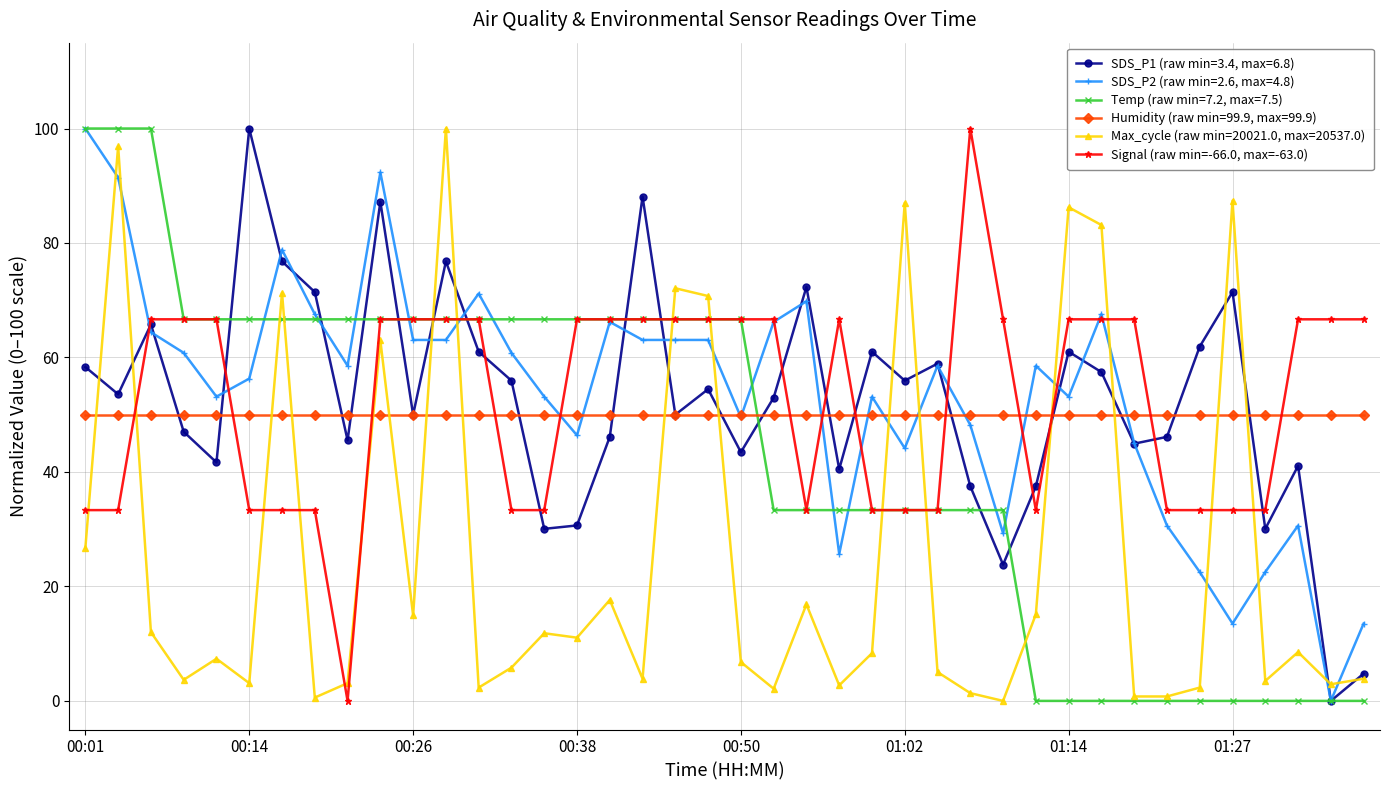

Is this an area chart (filled region under the line)?

No